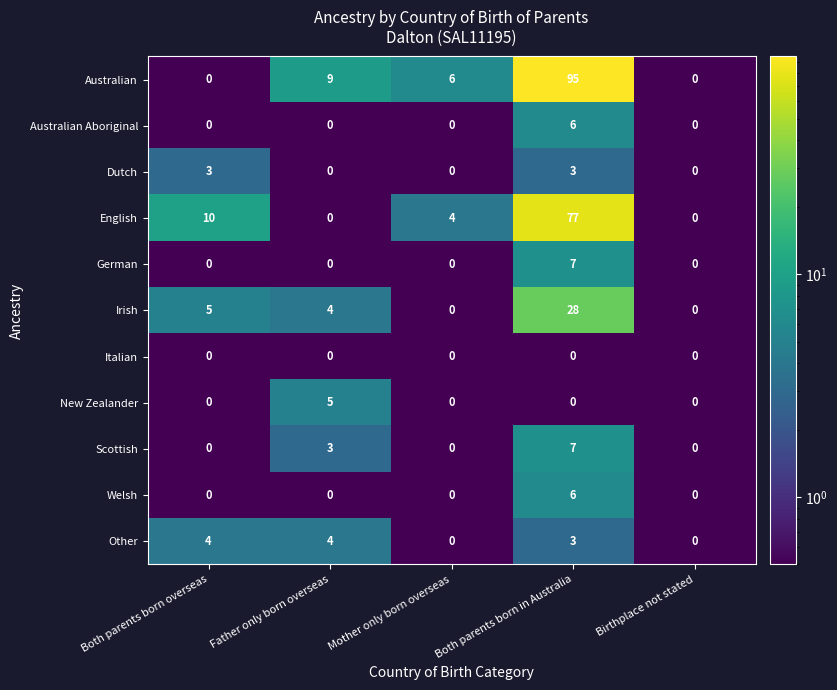

What is the difference between the maximum and second lowest values in the Australian series?

95